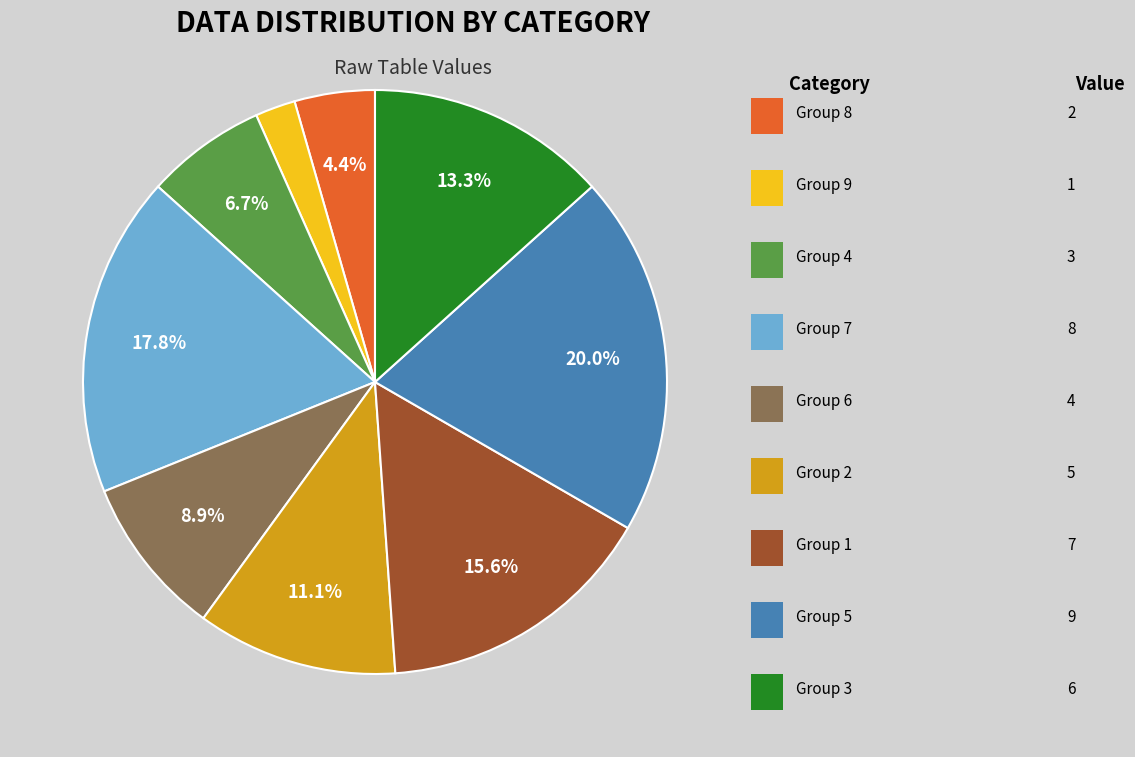

How many segments does this pie chart have?

9